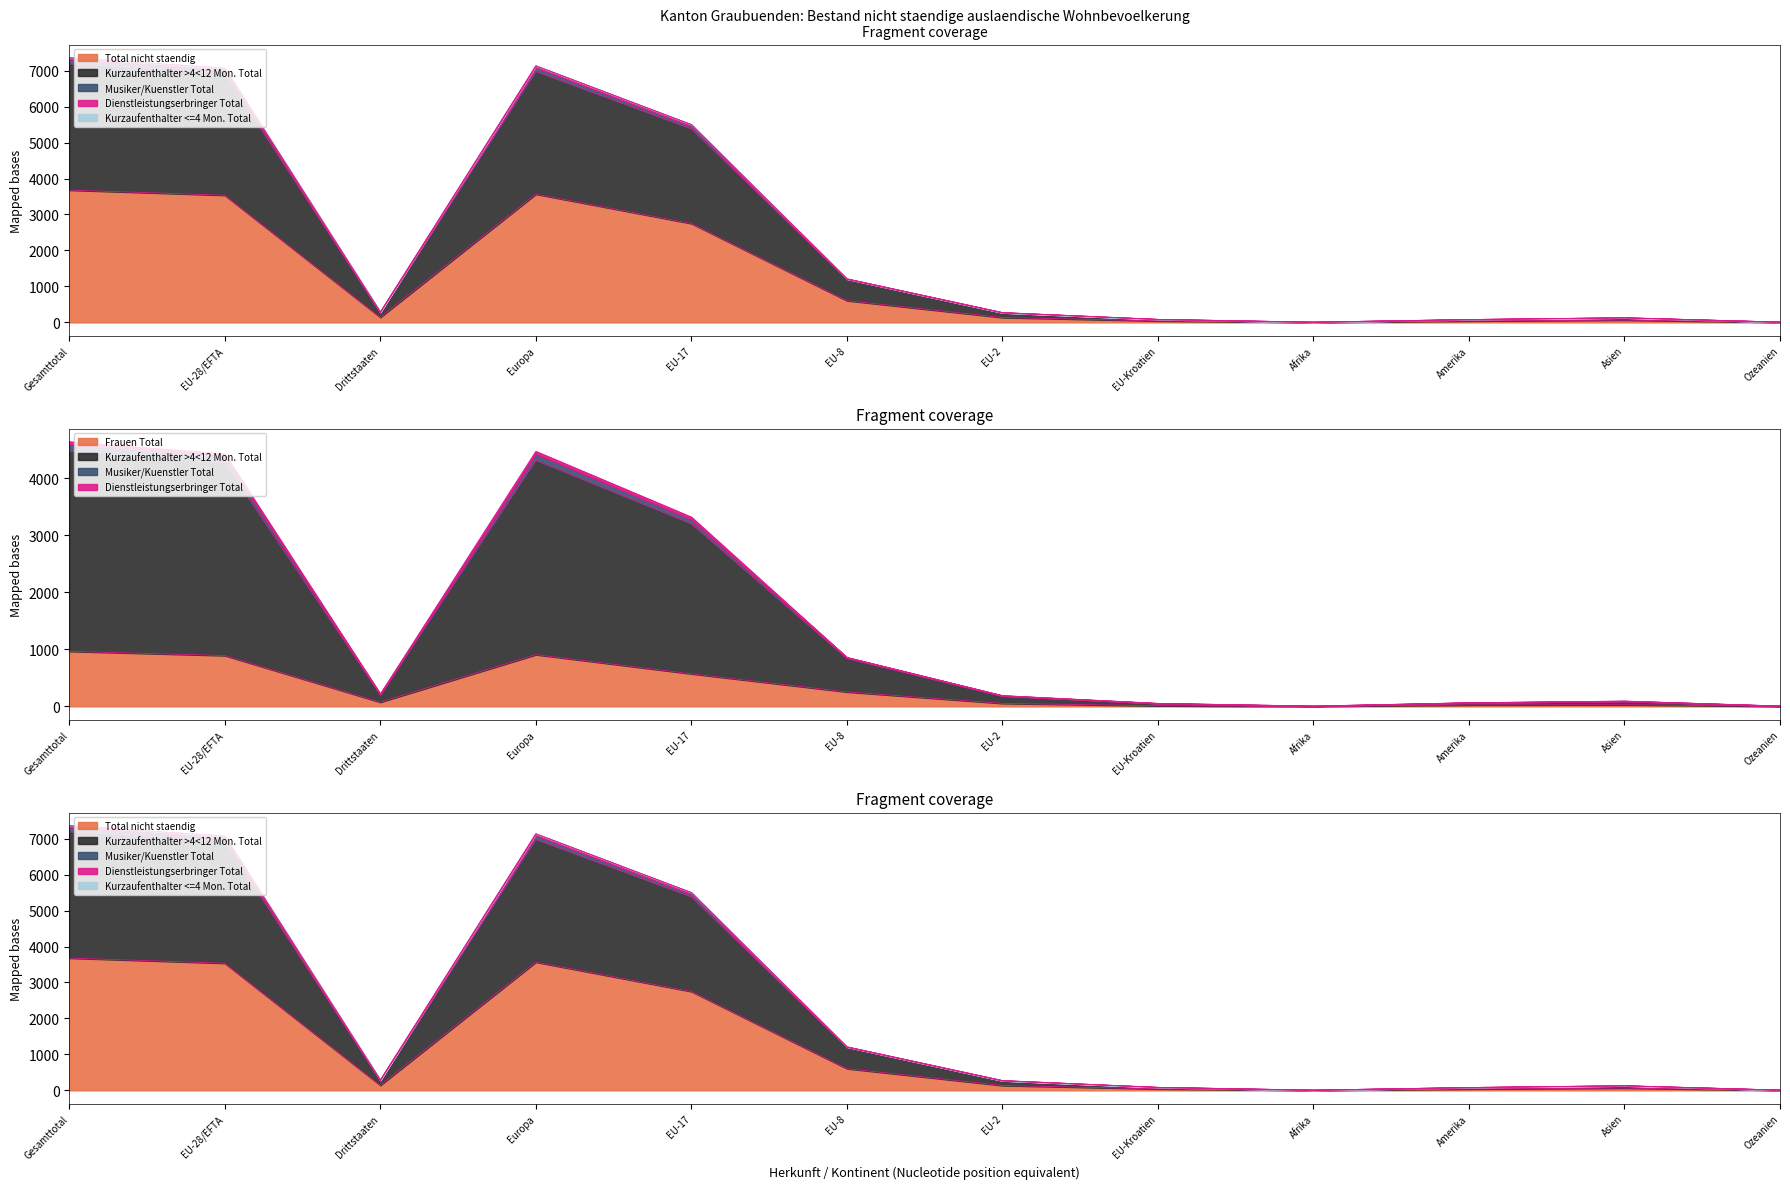

True or false: Dienstleistungserbringer Total and Kurzaufenthalter >4<12 Mon. Total cross at least once.

False